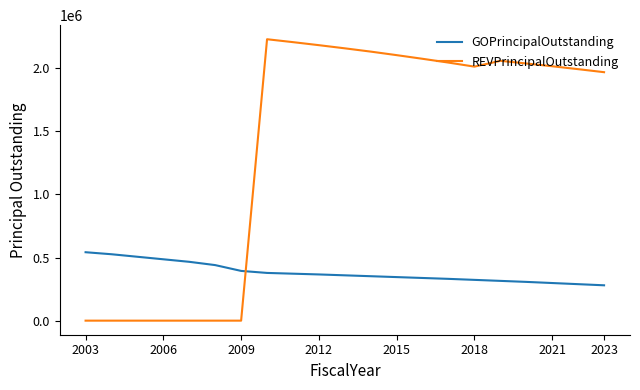

Which series has the largest range (max minus min)?

REVPrincipalOutstanding